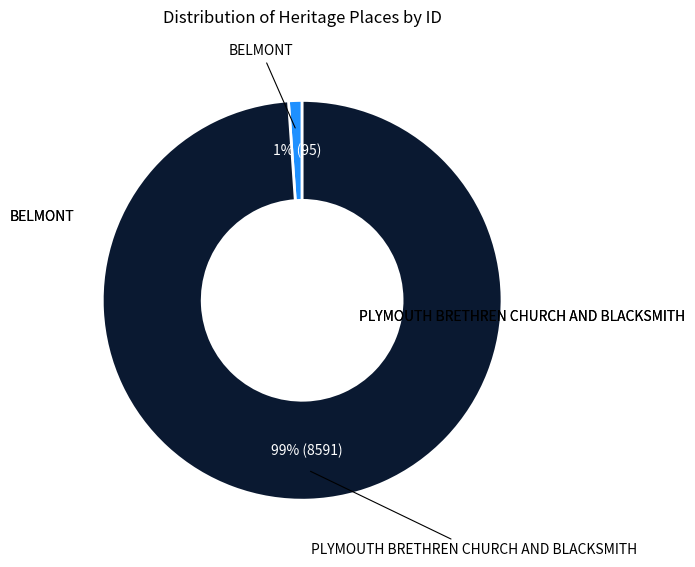

To the nearest percent, what is the difference between the largest and smallest slice percentages?

98%